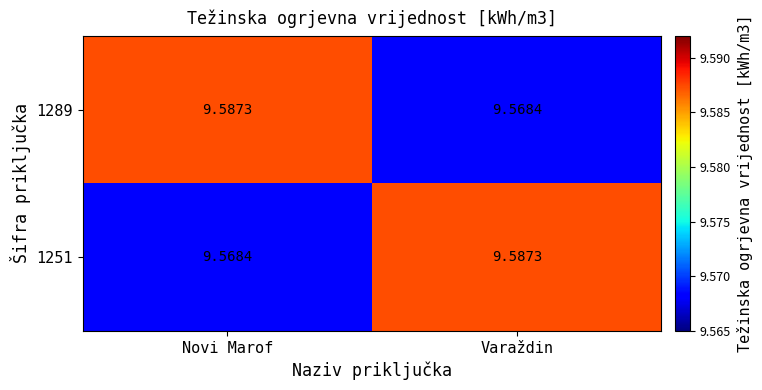

Rank the categories by 1289 value from highest to lowest.

Novi Marof, Varaždin